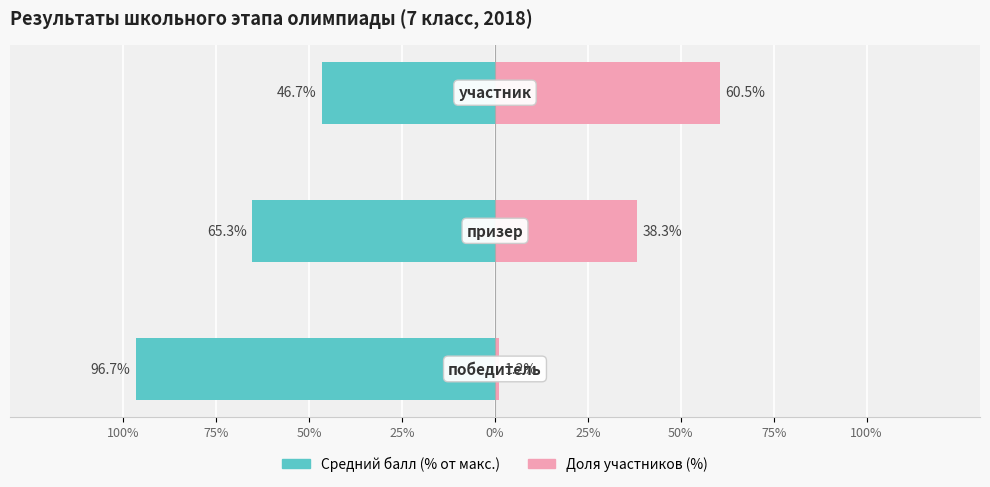

How many series are shown in this chart?

2